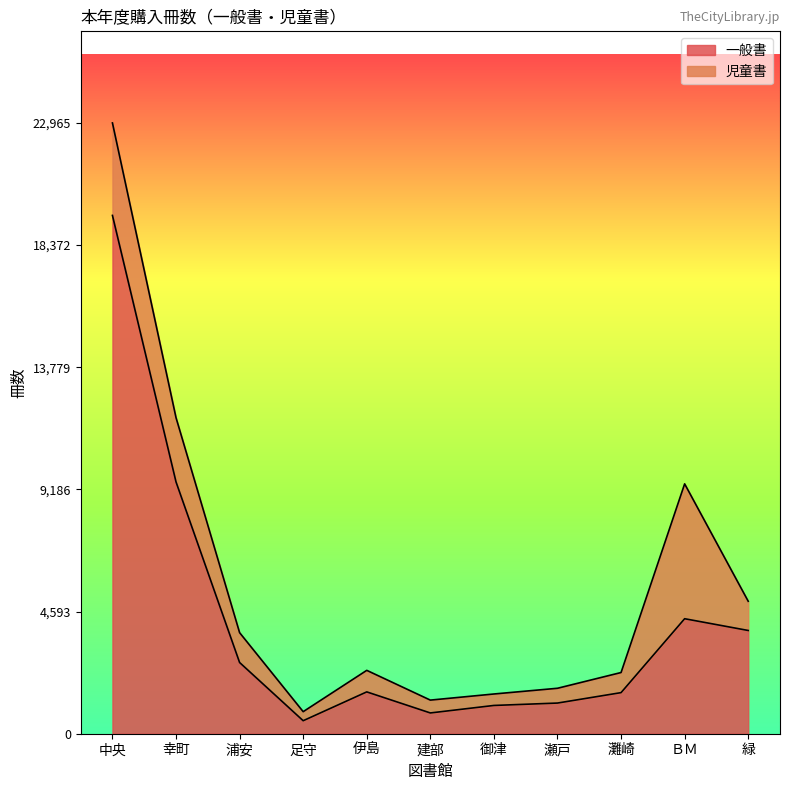

Does the chart display data point markers on the line(s)?

No